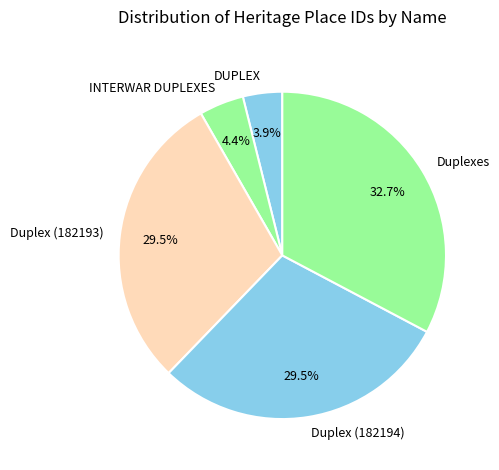

What percentage is the DUPLEX slice, to the nearest percent?

4%